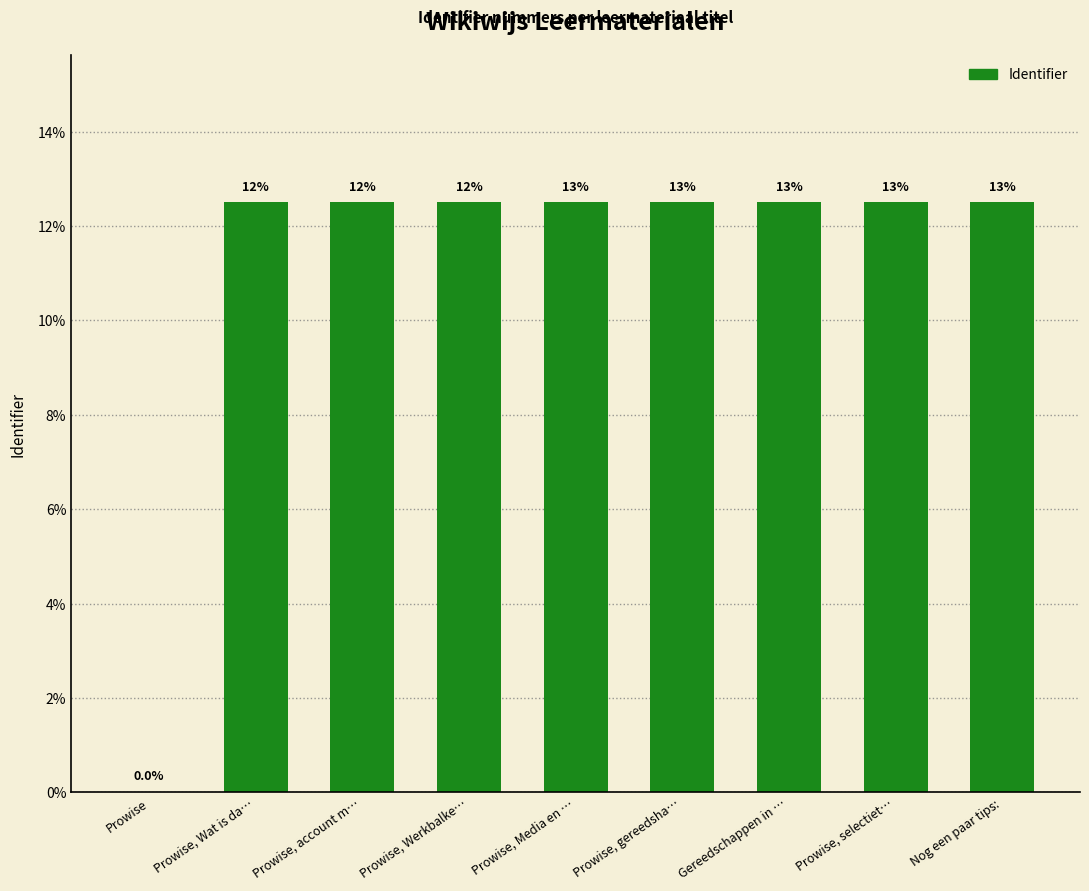

Reading right to left, extract all data points from this chart.

Nog een paar tips:=12.5	Prowise, selectiet…=12.5	Gereedschappen in …=12.5	Prowise, gereedsha…=12.5	Prowise, Media en …=12.5	Prowise, Werkbalke…=12.5	Prowise, account m…=12.5	Prowise, Wat is da…=12.5	Prowise=0.0